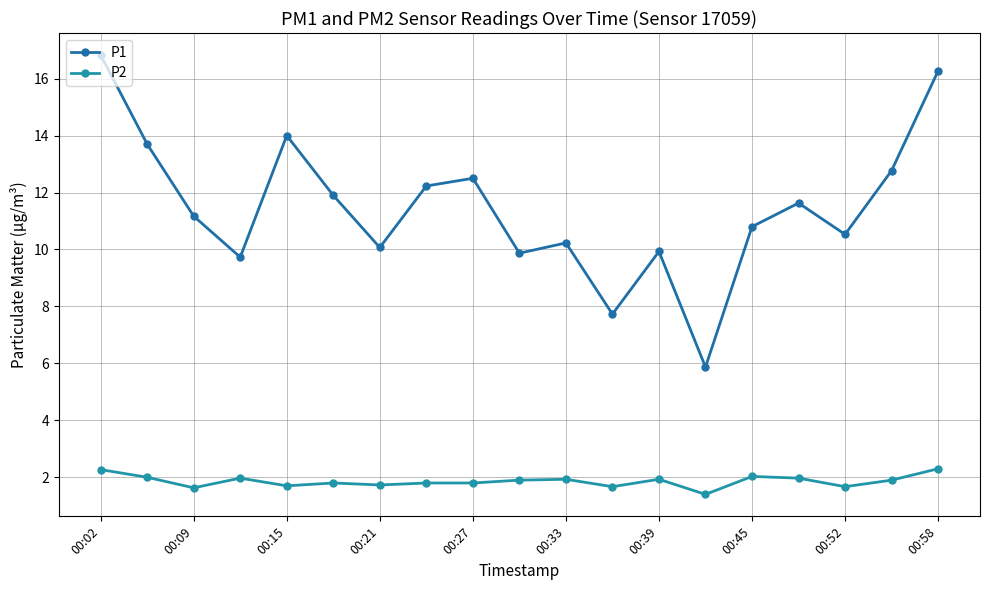

What is the greatest value displayed?

16.8